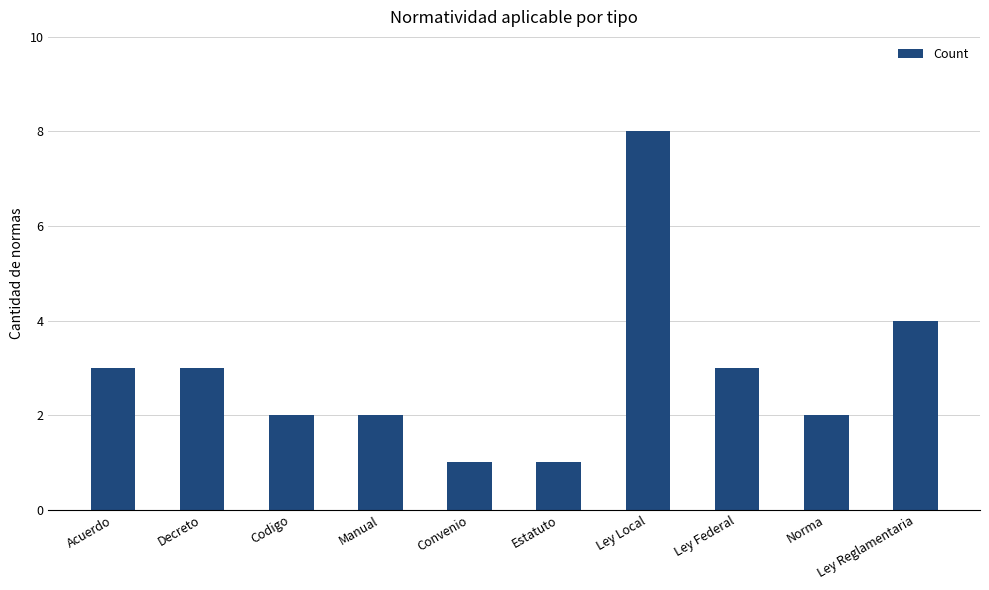

What is the approximate value at Ley Local?

8